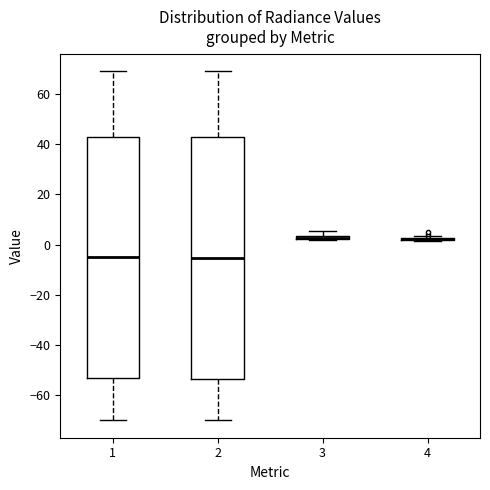

Where does the upper whisker of the box at x = 2 end on the y-axis? The values are not printed on the chart, so give them approximately, as read against the axis.

70